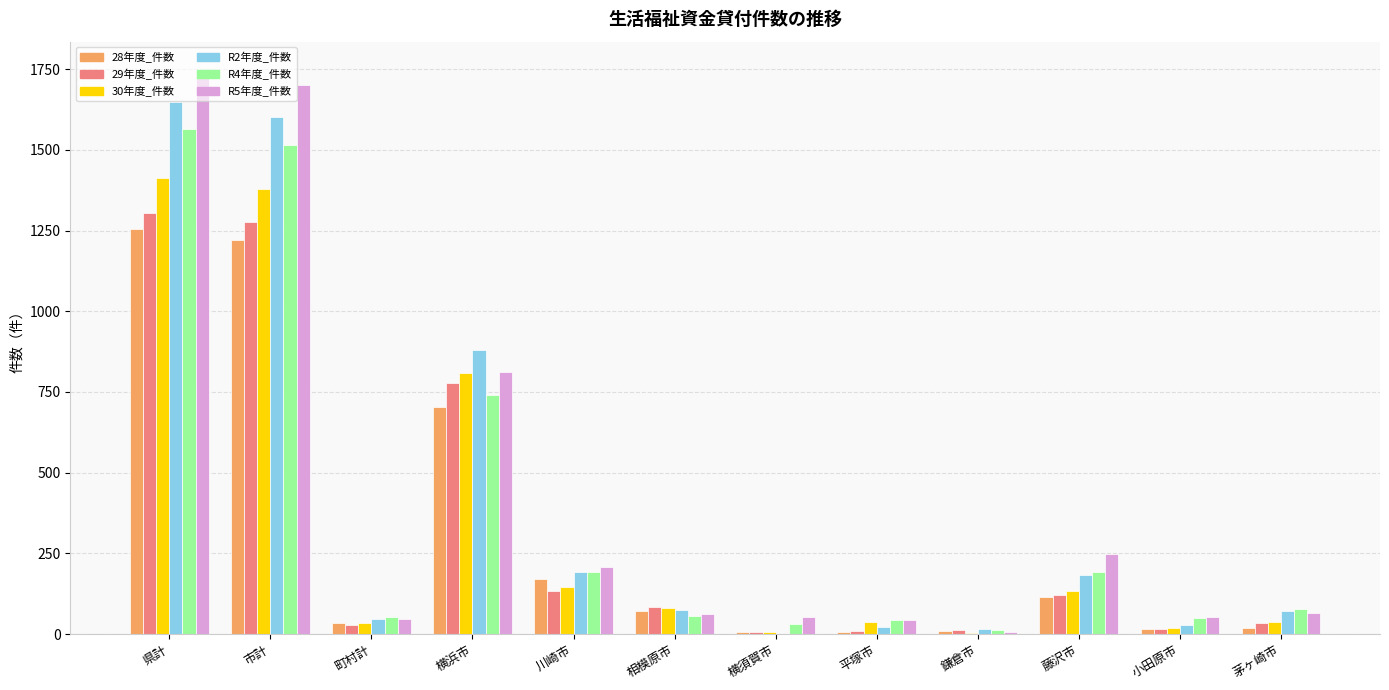

Where does the R5年度_件数 series first go above 64?

県計